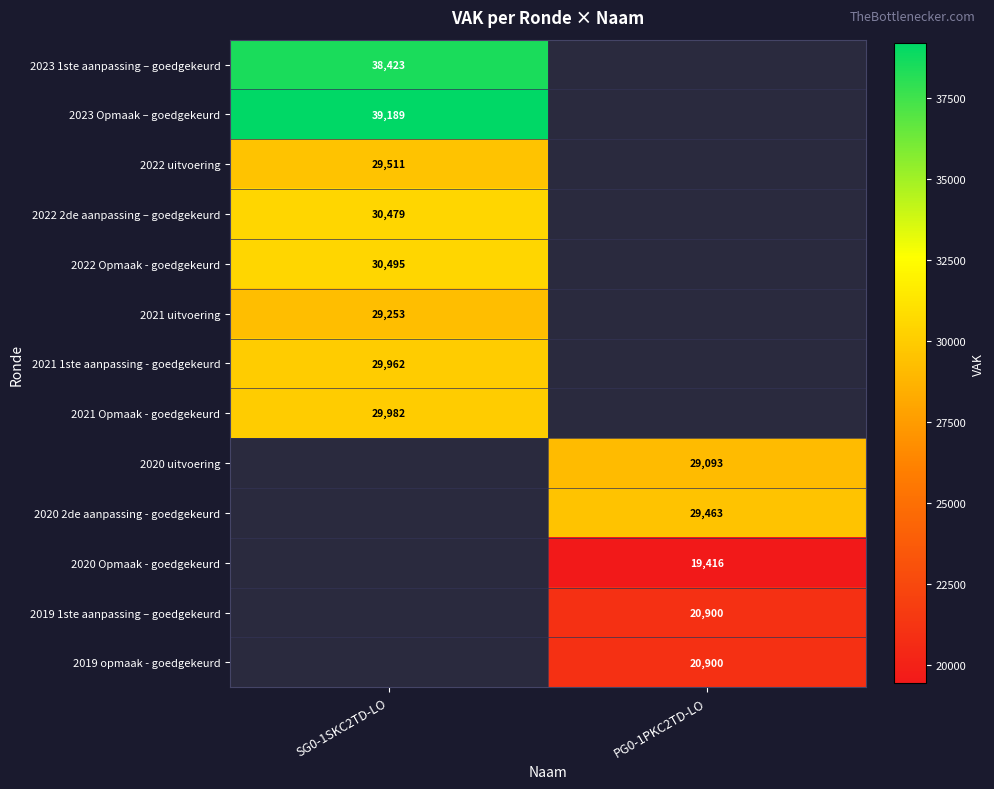

True or false: 2020 uitvoering has a value of 47752 at PG0-1PKC2TD-LO.

False